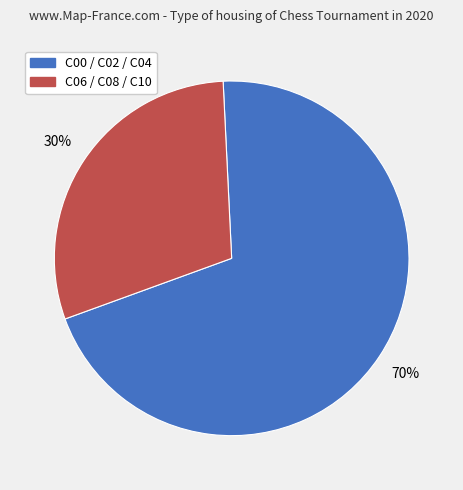

To the nearest percent, what is the difference between the largest and smallest slice percentages?

40%